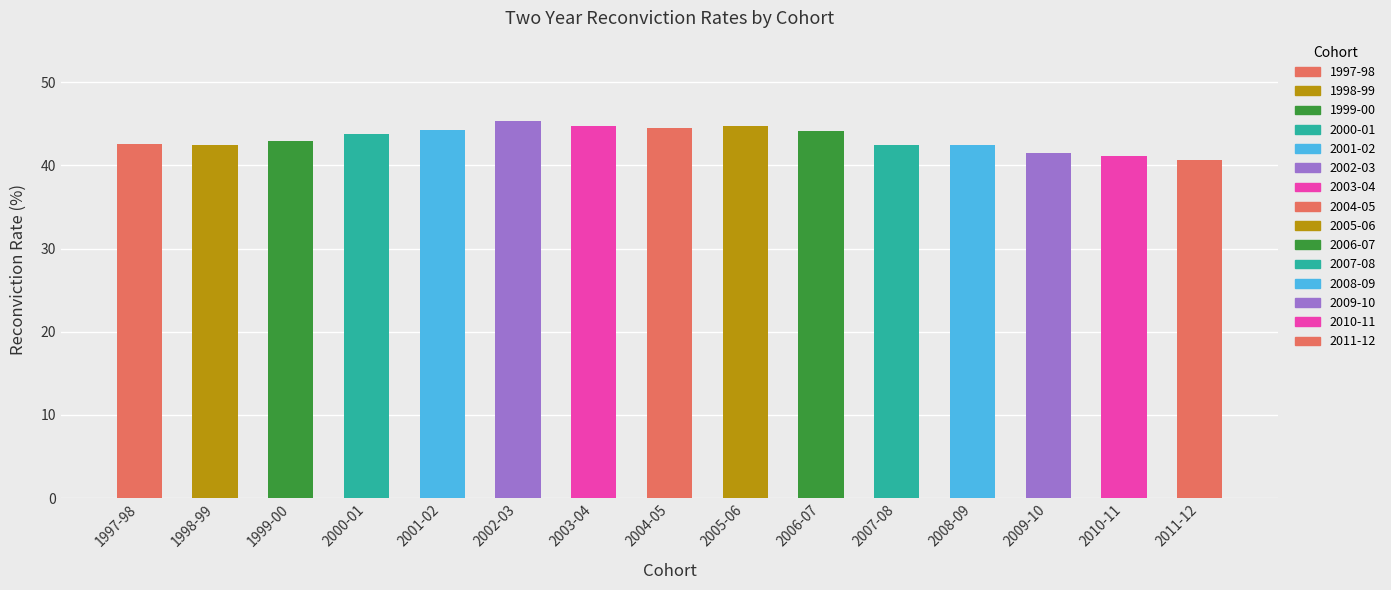

The chart shows a value of 42.4 at 2008-09. True or false?

True